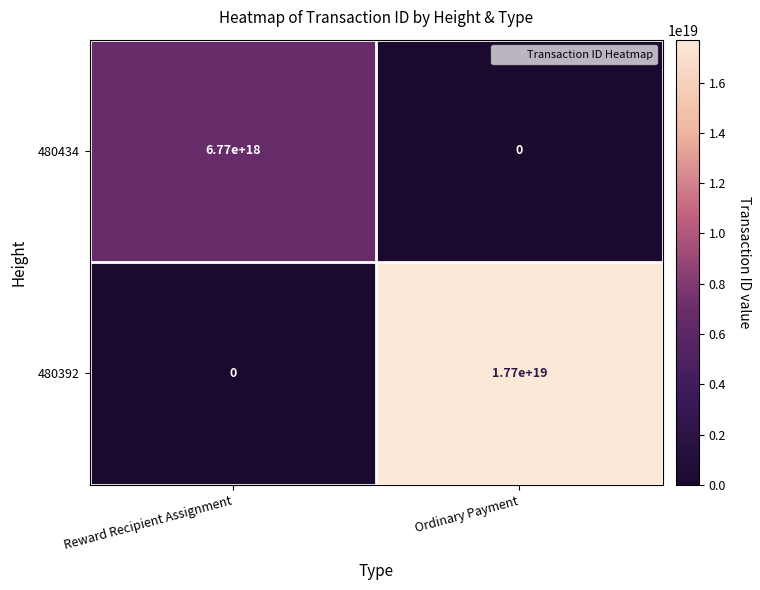

True or false: 480434 has a value of 2377085139564283392 at Ordinary Payment.

False